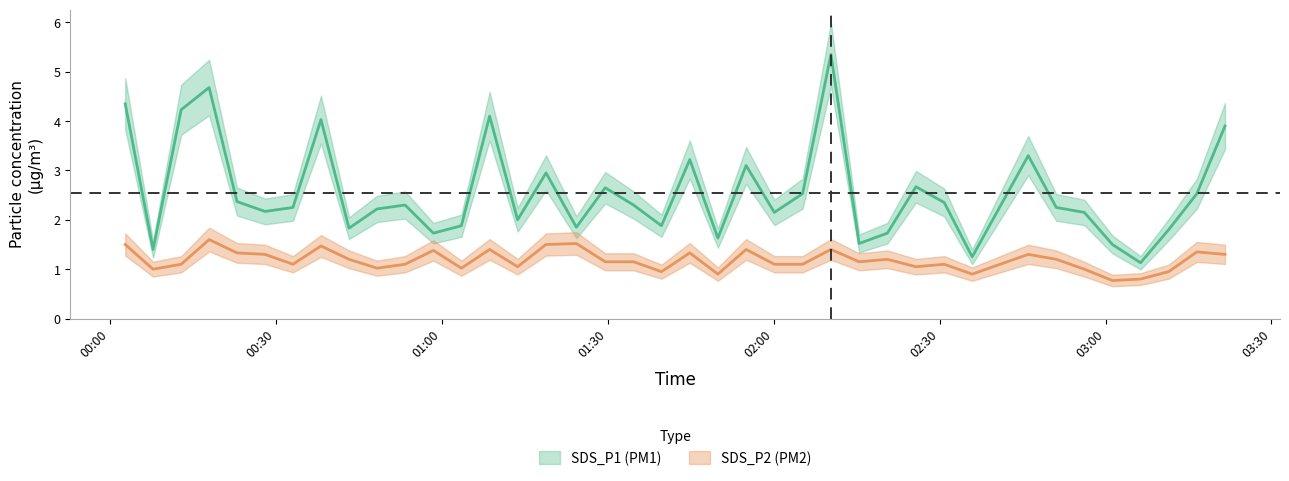

Which category has the lowest value in the SDS_P1 series?

2022/09/15 03:06:20